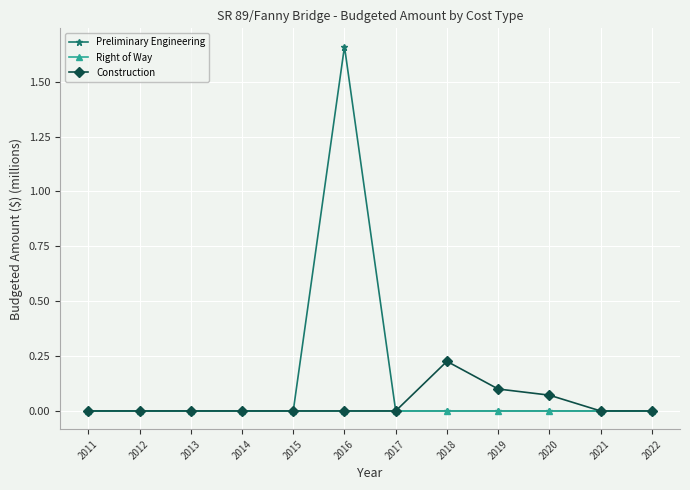

How many lines are shown in the chart?

3